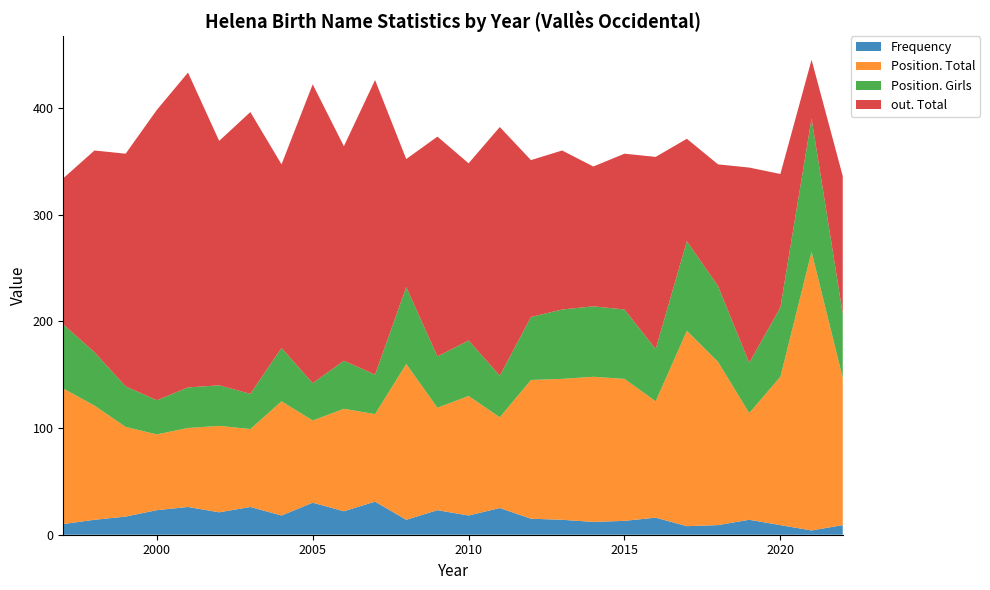

Reading left to right, list all the values displayed in this chart.

Frequency: 10	14	17	23	26	21	26	18	30	22	31	14	23	18	25	15	14	12	13	16	8	9	14	9	4	9
Position. Total: 127	107	84	71	74	81	73	107	77	96	82	146	96	112	85	130	132	136	133	109	183	153	100	139	261	138
Position. Girls: 60	50	38	32	38	38	33	50	35	45	37	72	48	52	39	59	65	66	65	49	84	71	47	65	125	60
out. Total: 137	189	218	272	295	229	264	172	280	201	276	120	206	166	233	147	149	131	146	180	96	114	183	125	55	129